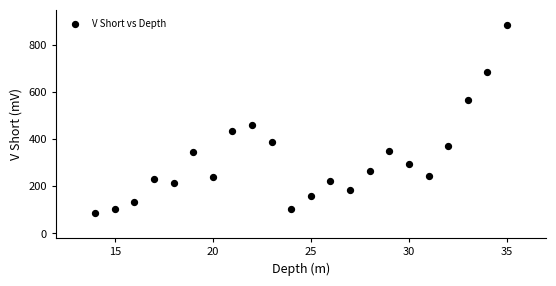

What is the range of X values (max minus min)?

21